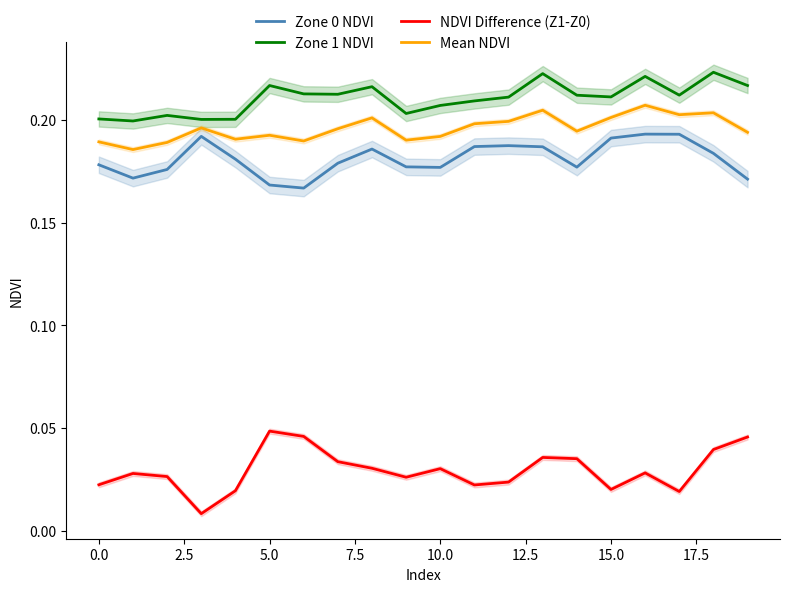

True or false: Zone 1 NDVI and Mean NDVI cross at least once.

False